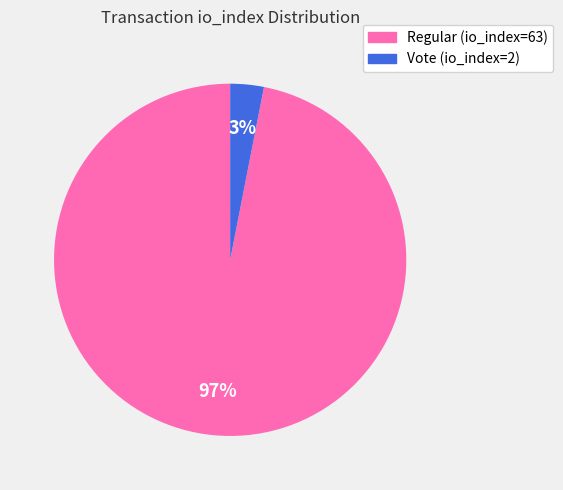

The Vote (io_index=2) slice represents 3% of the pie. True or false?

True